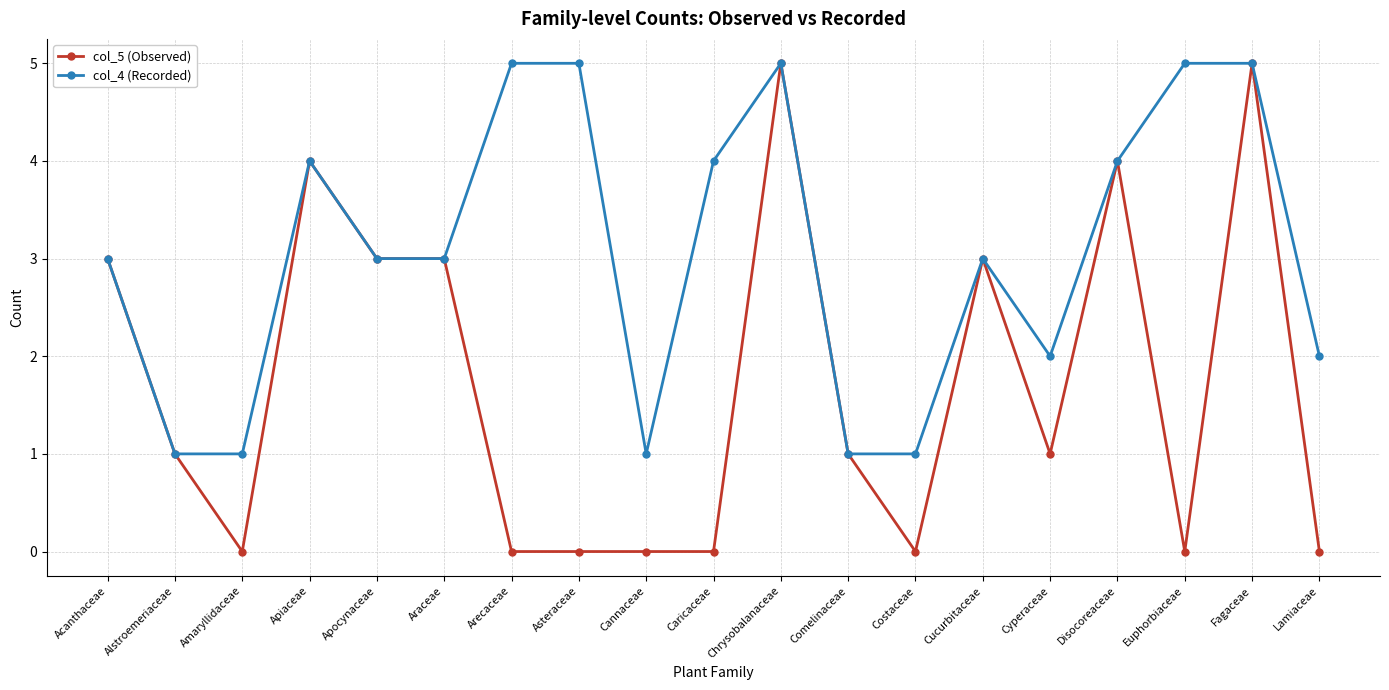

Where is the first local minimum for col_5 (Observed)?

Amaryllidaceae